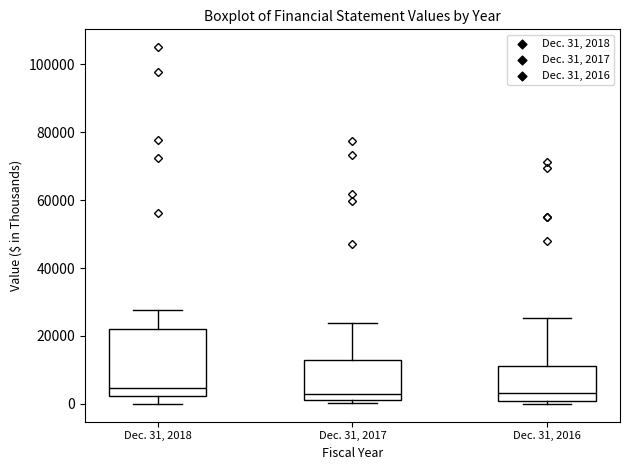

Comparing the boxes themselves (not the whiskers), which one is the tallest?

Dec. 31, 2018